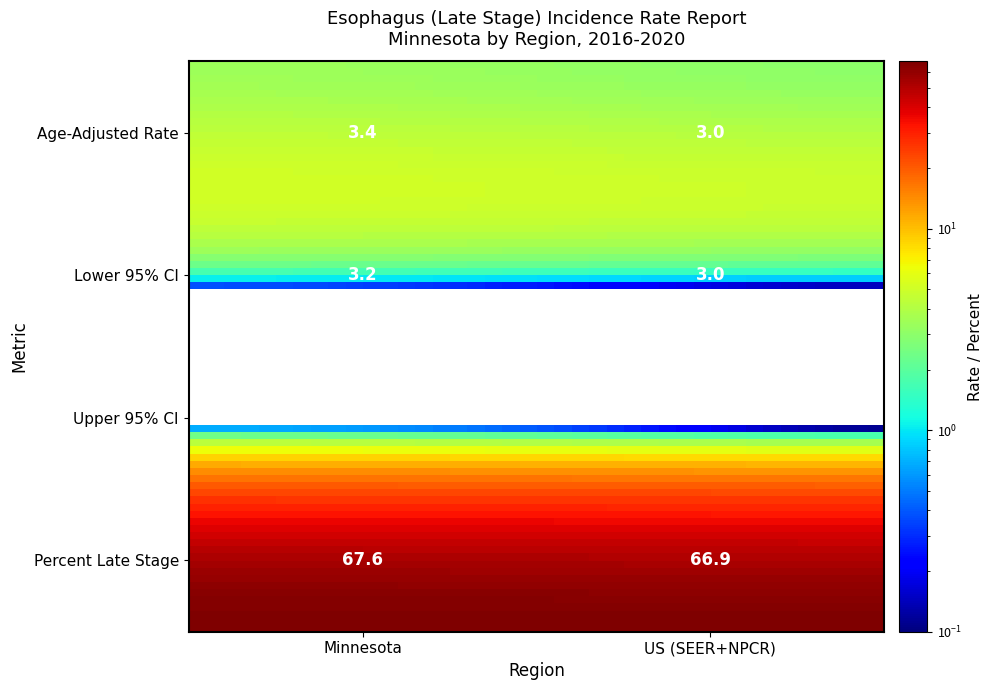

True or false: Minnesota has a value of 5.5 at 2.

False